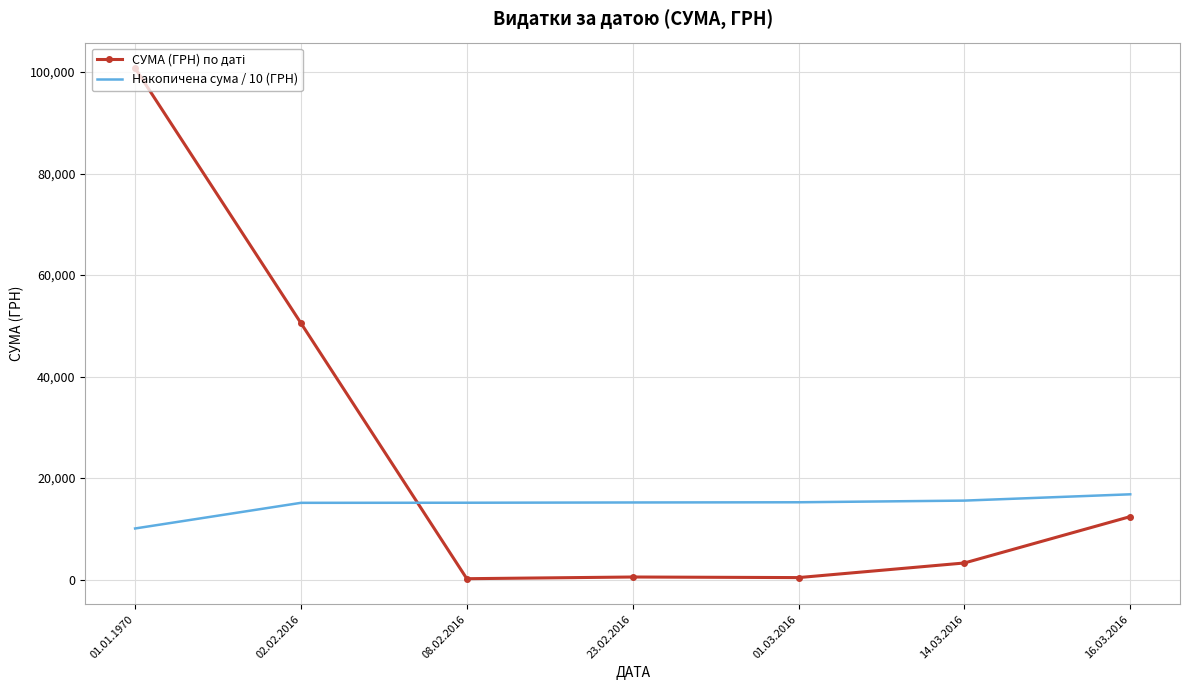

What is the average value of the Накопичена сума / 10 (ГРН) series?

14740.5